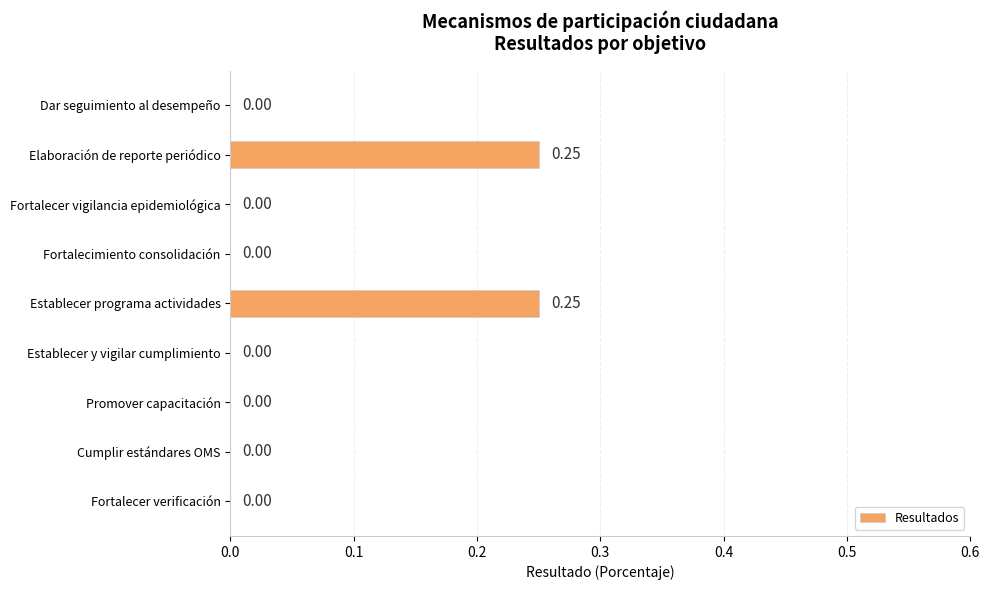

What is the sum of all values?

0.5